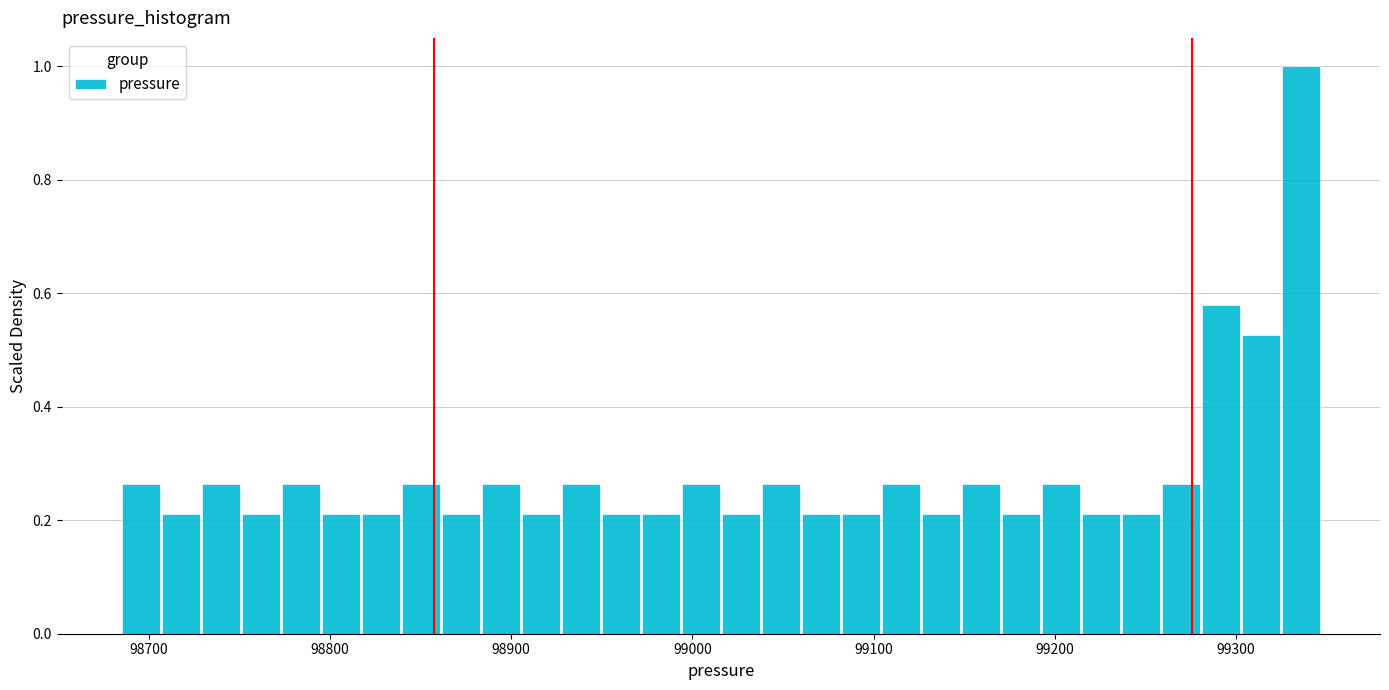

Read against the x-axis, roughly where is the centre of the tallest bar?

99340